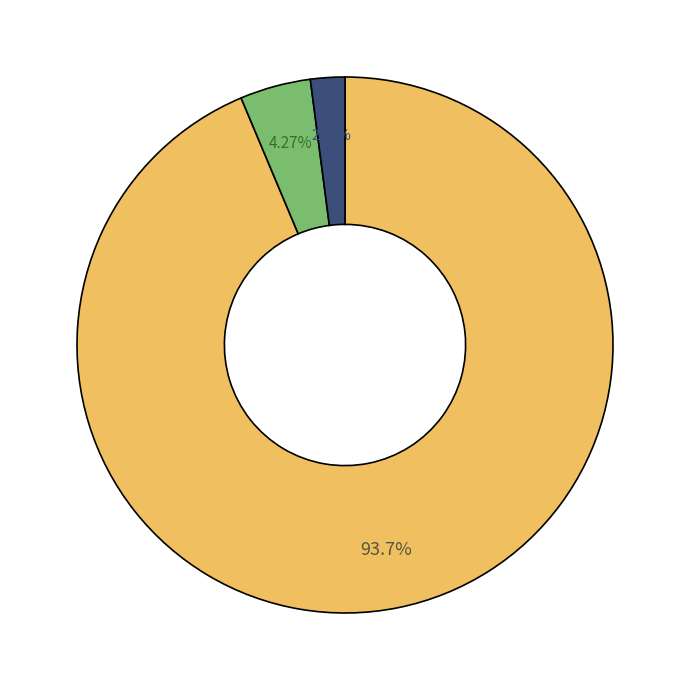

Count the number of slices in the pie.

3